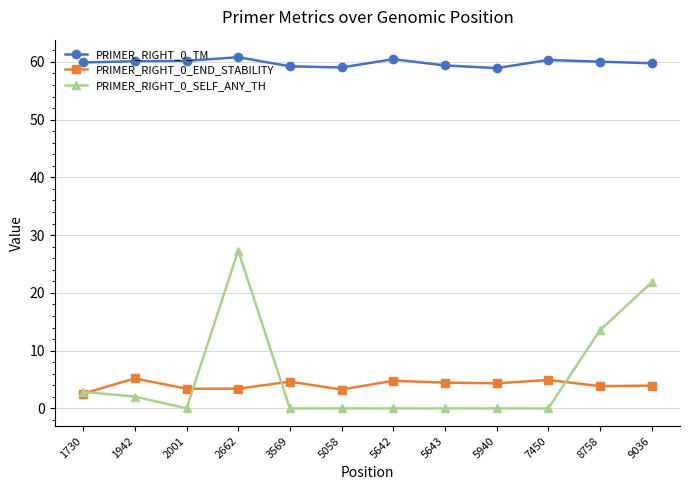

How many series are shown in this chart?

3